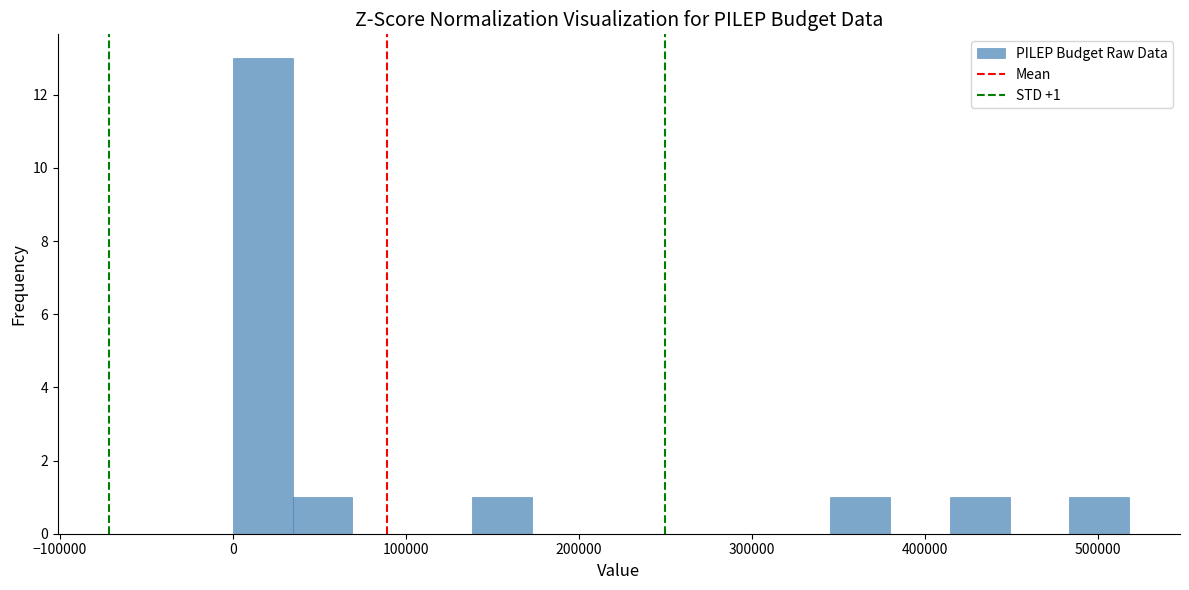

Around what value on the x-axis is the tallest bar? Give the approximate position of its centre, as read against the axis.

20000